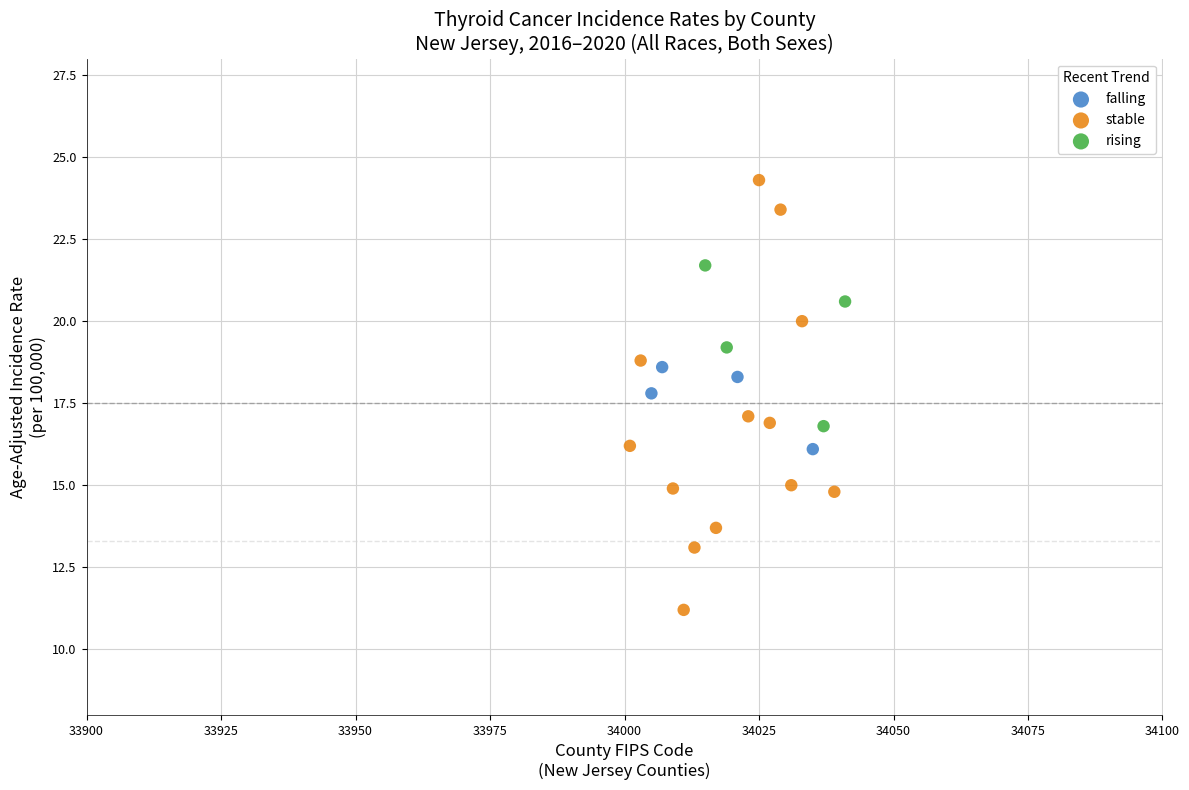

Which series has the widest spread of Y values?

stable